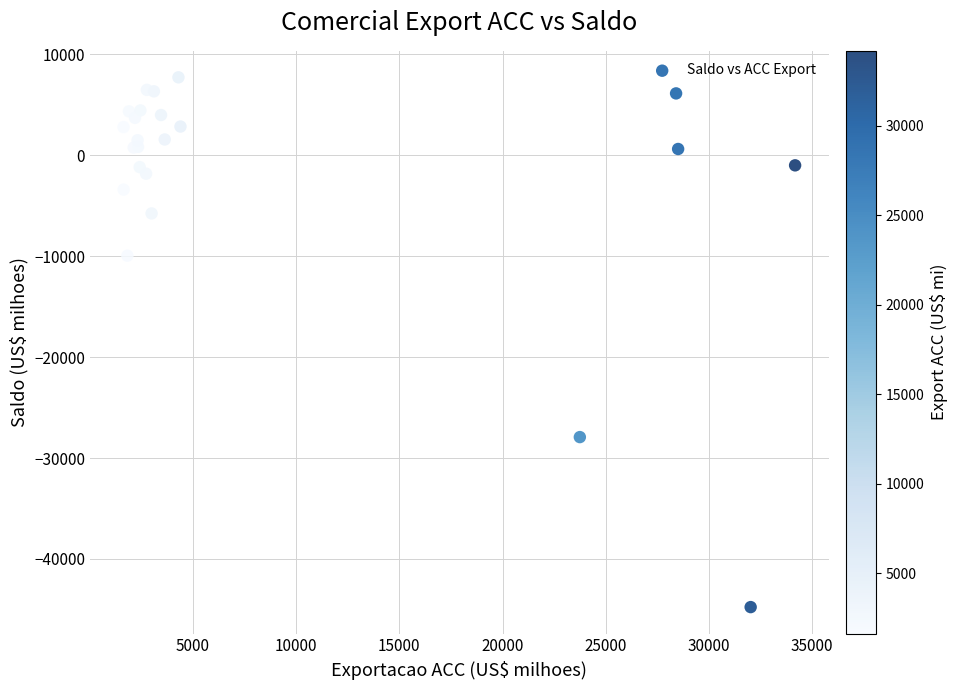

What Y value in the scatter plot is closest to -18520?

-9946.0